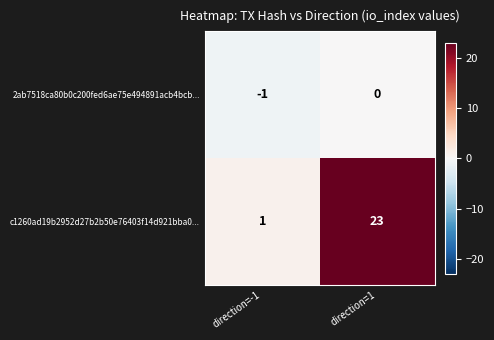

What is the difference between the highest and lowest values at direction=1?

23